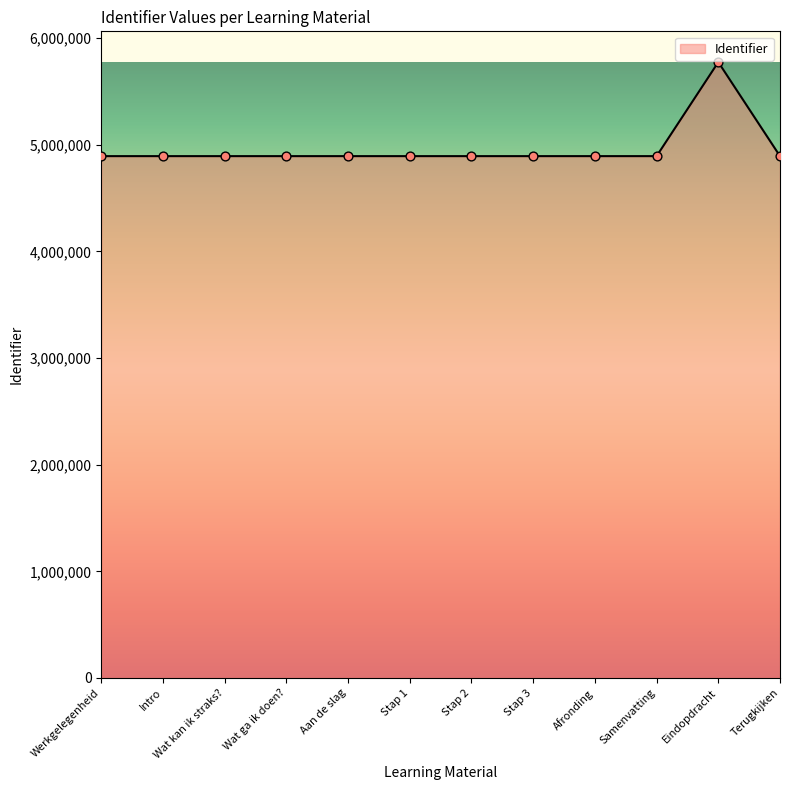

What is the change in value from Wat kan ik straks? to Stap 1?

+5